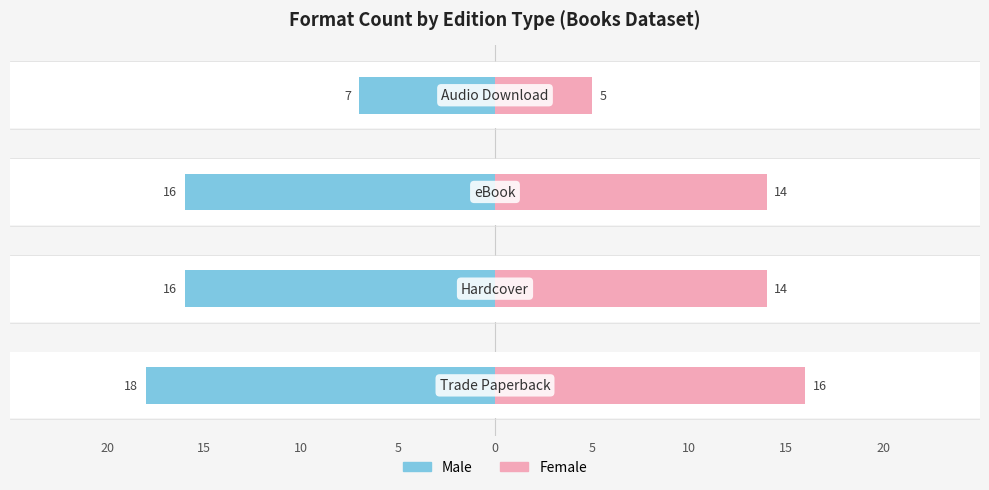

Count the Female values in the range 14 to 16.

3